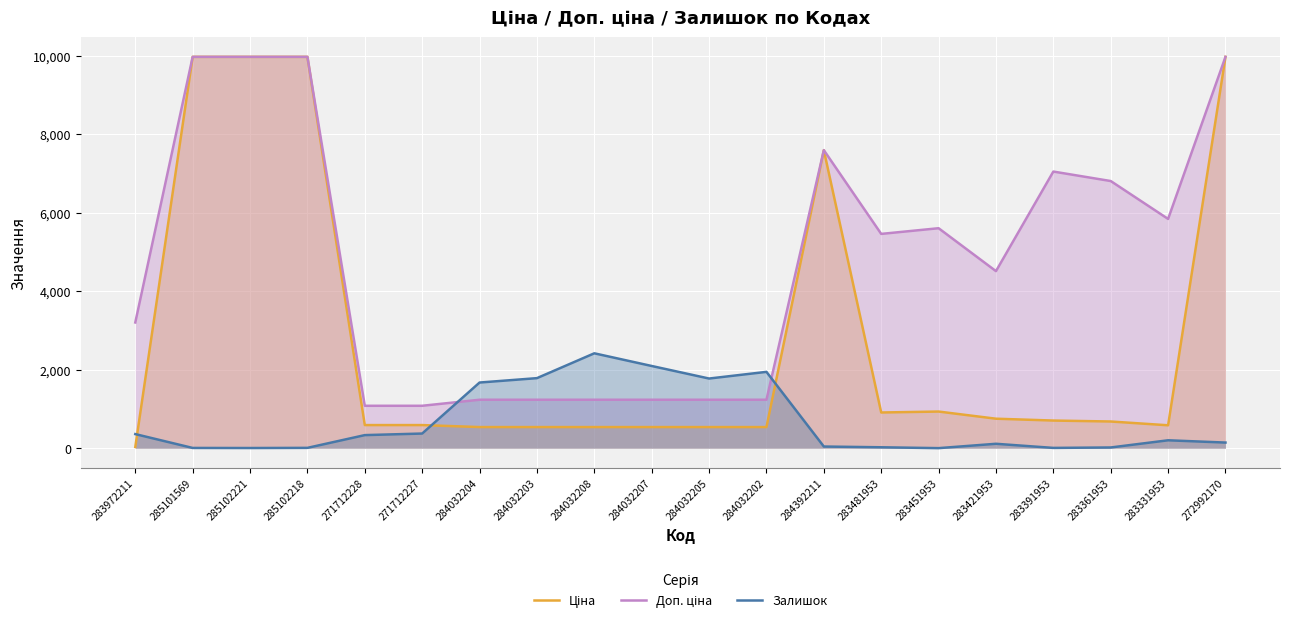

True or false: Ціна and Доп. ціна cross at least once.

False